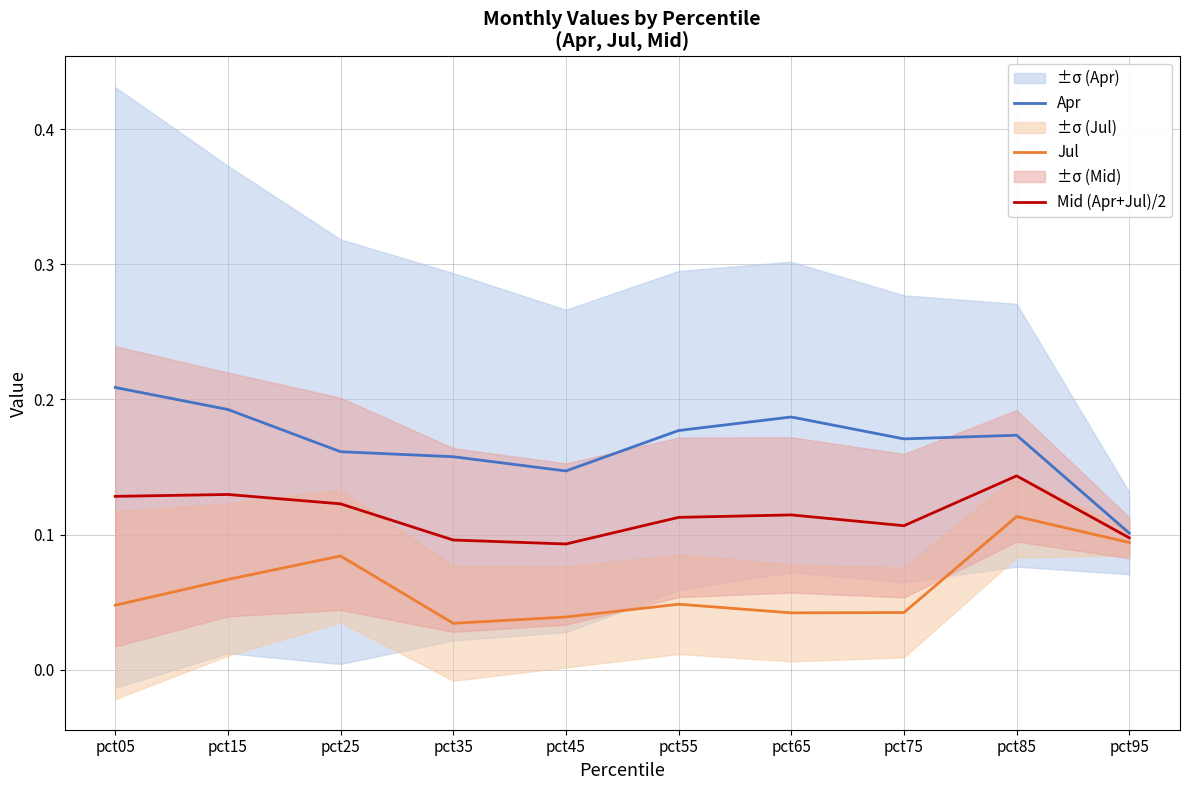

Which label corresponds to the largest value in the chart?

pct05